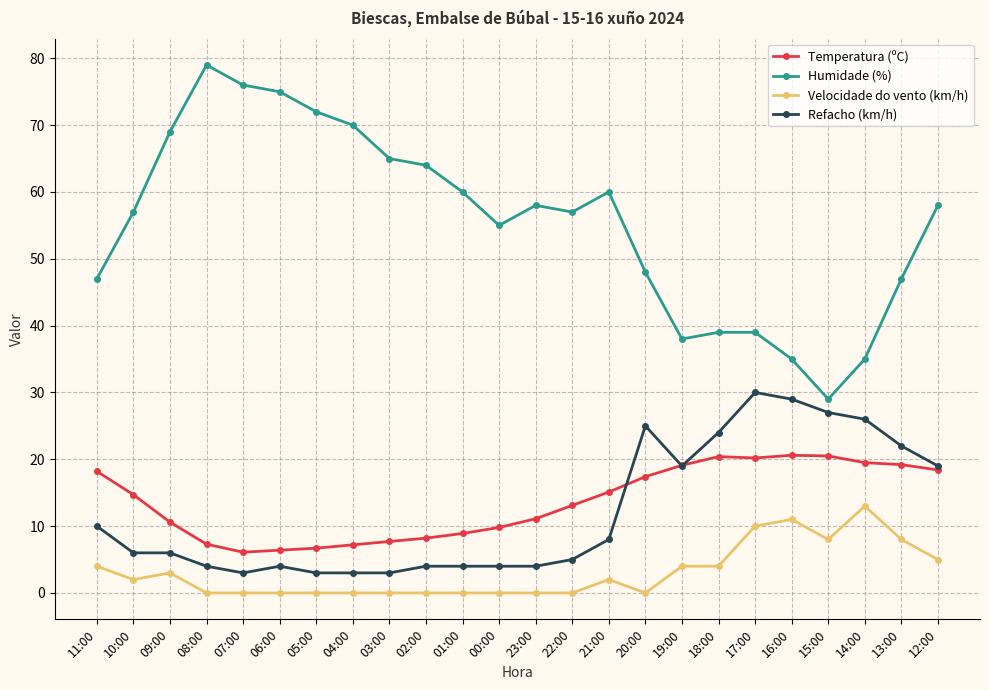

Is this an area chart (filled region under the line)?

No